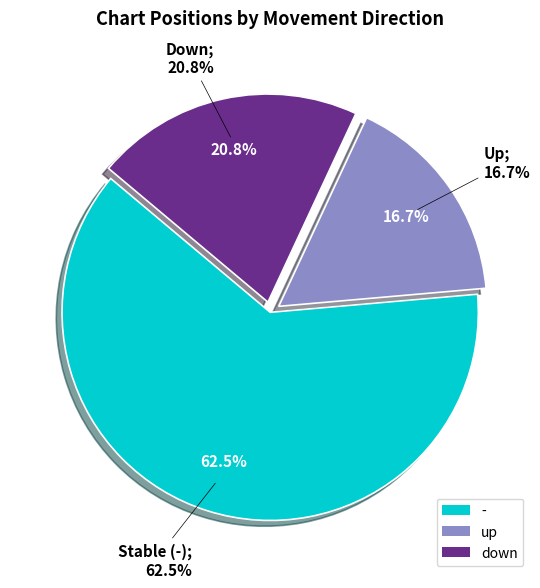

Which category has the biggest portion of the pie?

-